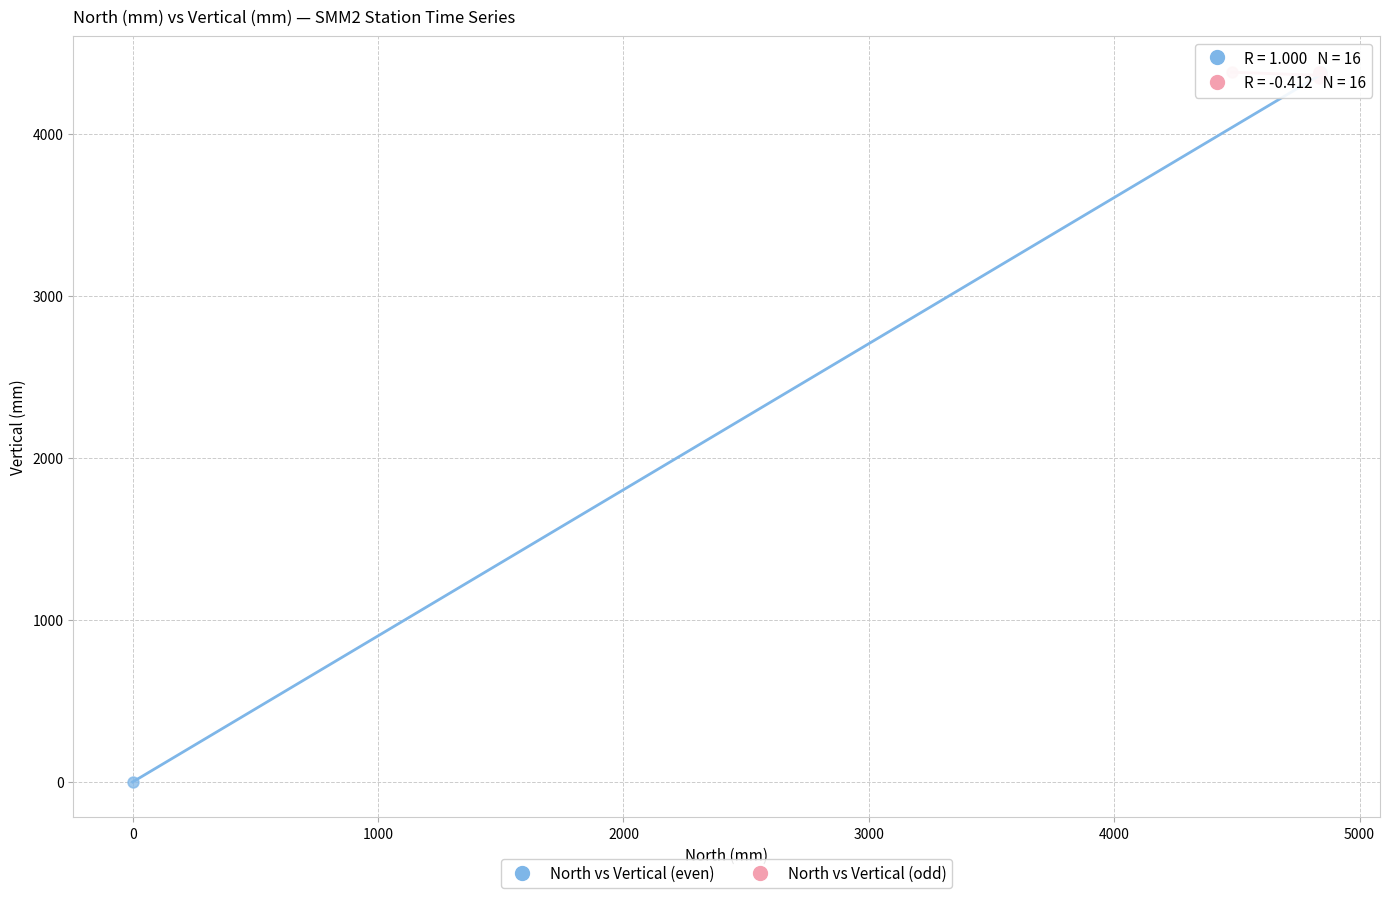

Which series has the largest Y range (max minus min)?

North vs Vertical (even)